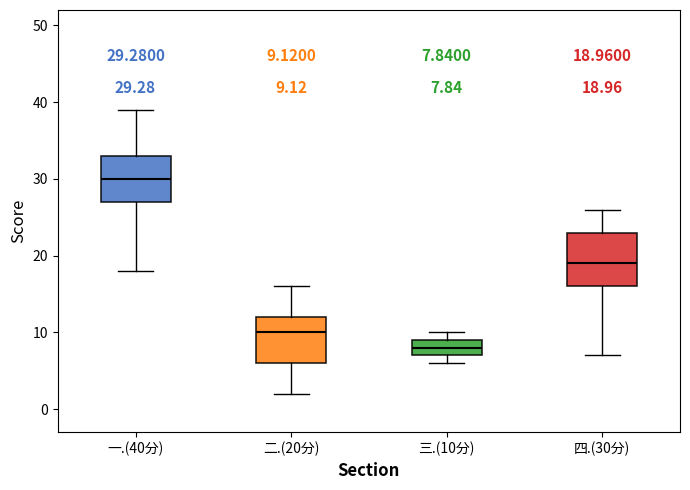

Which box is the tallest, from its lower edge to its upper edge?

四.(30分)